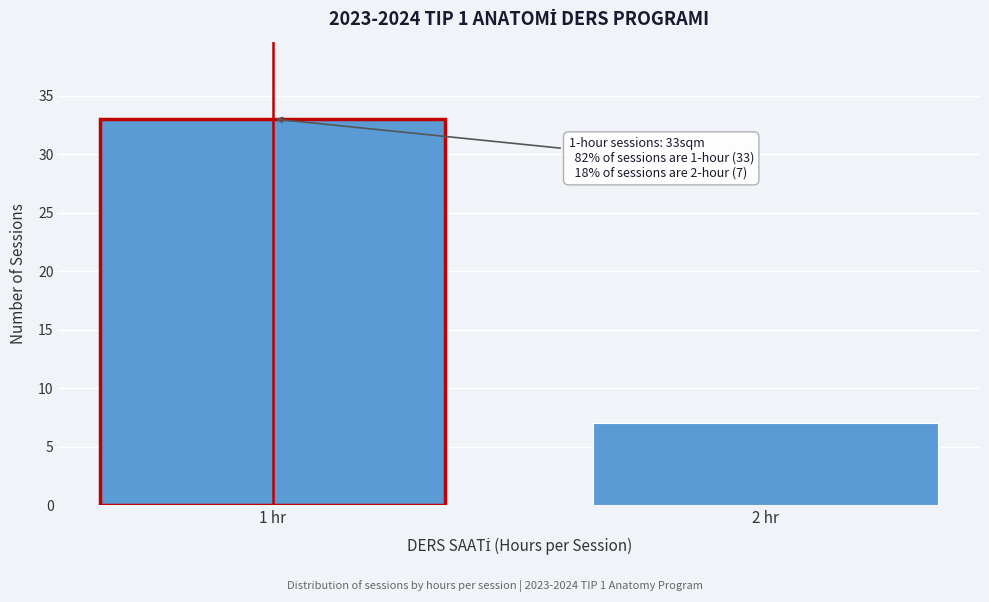

Reading left to right, extract all data points from this chart.

33	7